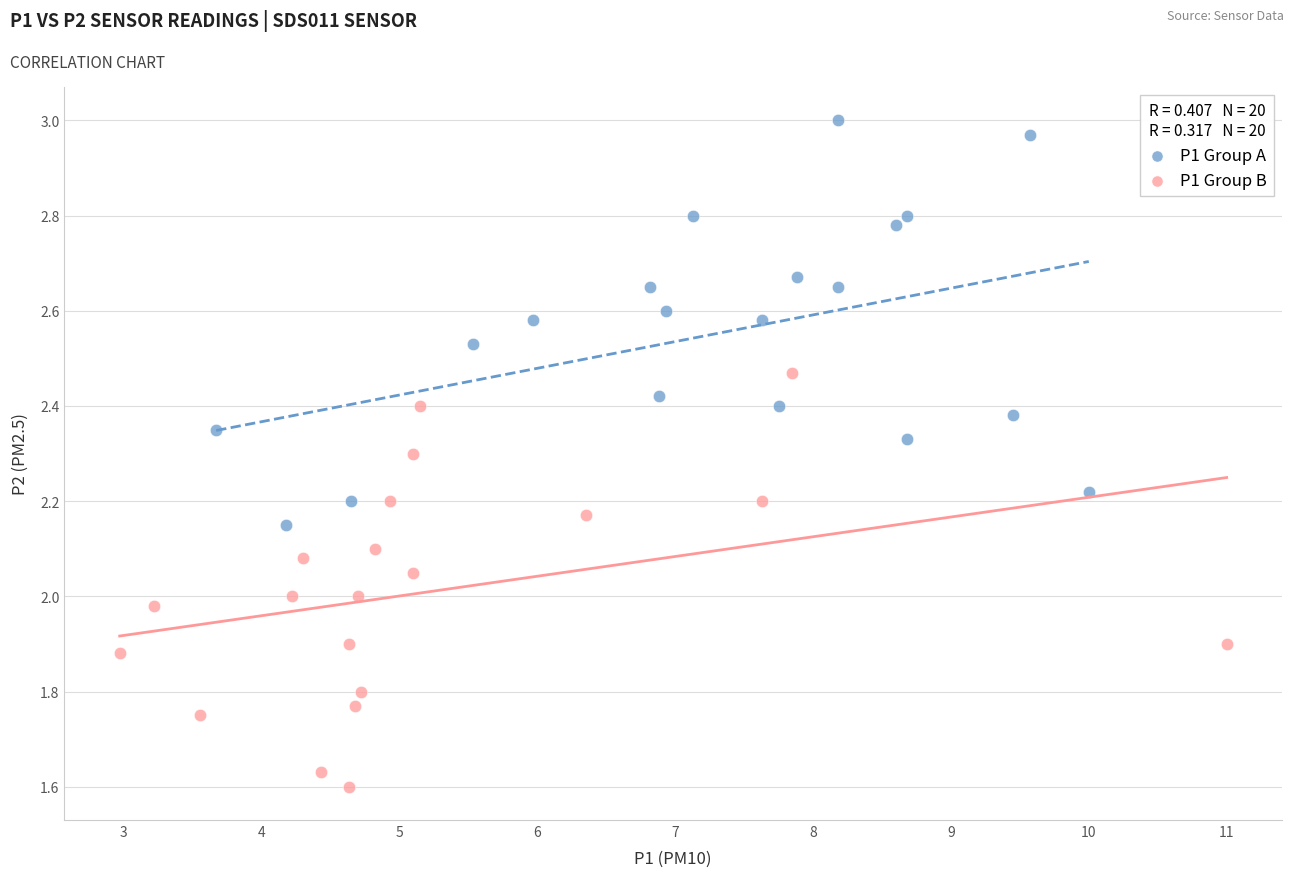

Which series has the widest spread of Y values?

P1 Group B